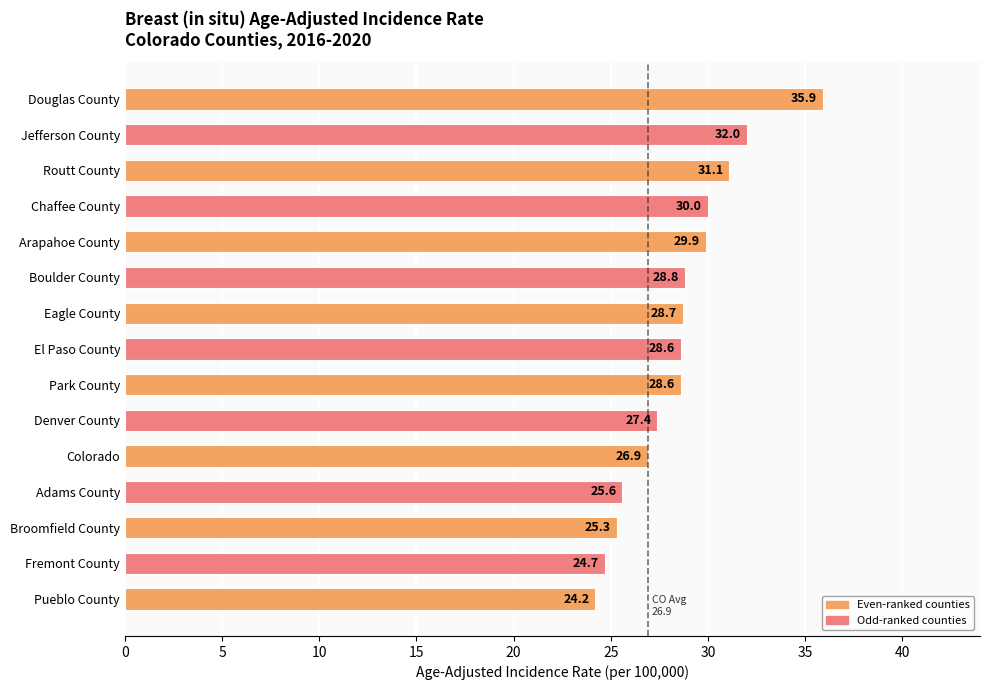

What is the difference between the maximum and second lowest values?

11.2